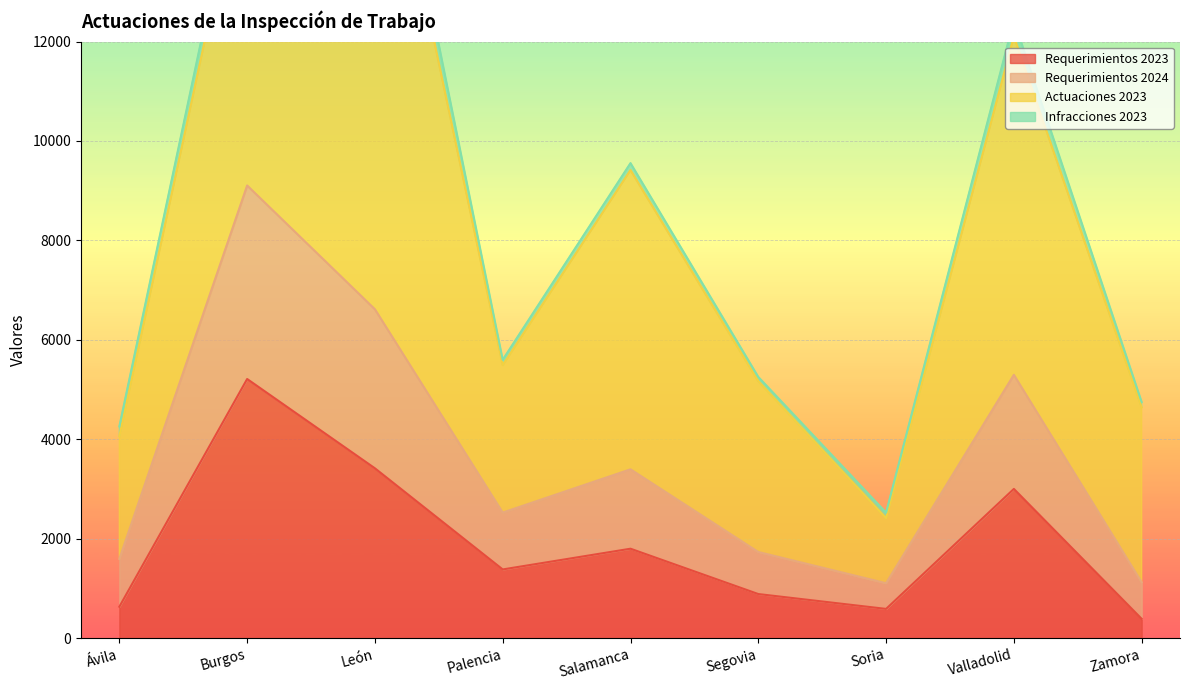

True or false: Requerimientos 2024 and Requerimientos 2023 intersect in this chart.

False